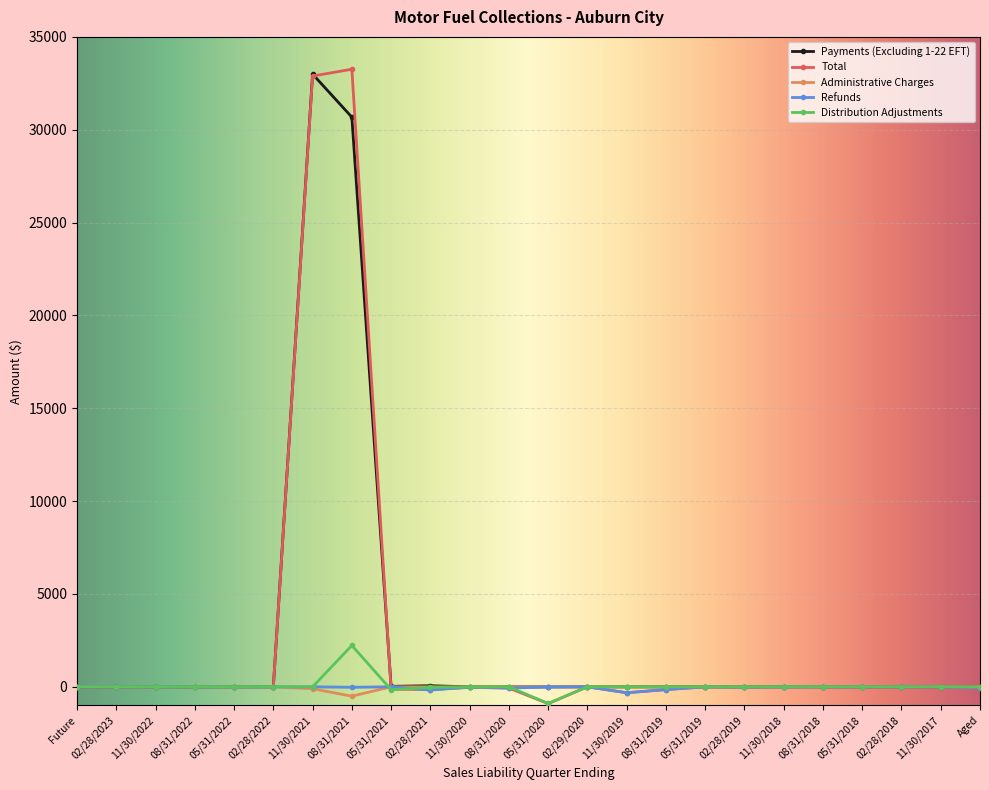

What is the greatest value displayed?

33258.6